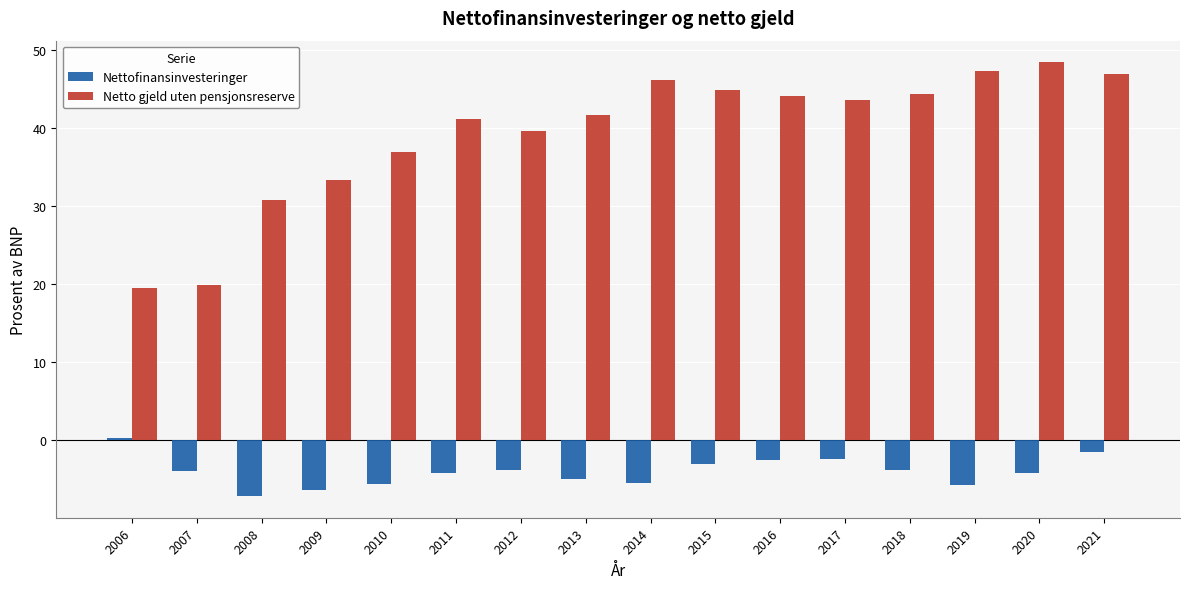

Is it true that Netto gjeld uten pensjonsreserve equals 36.9 at 2010?

True